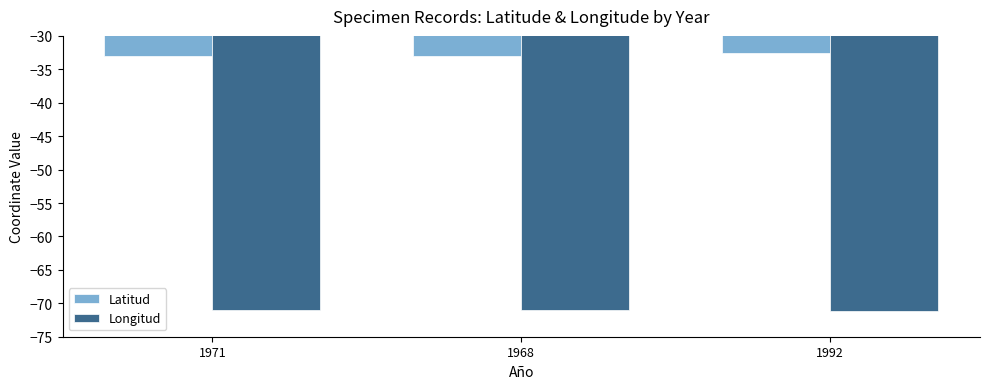

True or false: Latitud has a value of -7.8 at 1971.

False